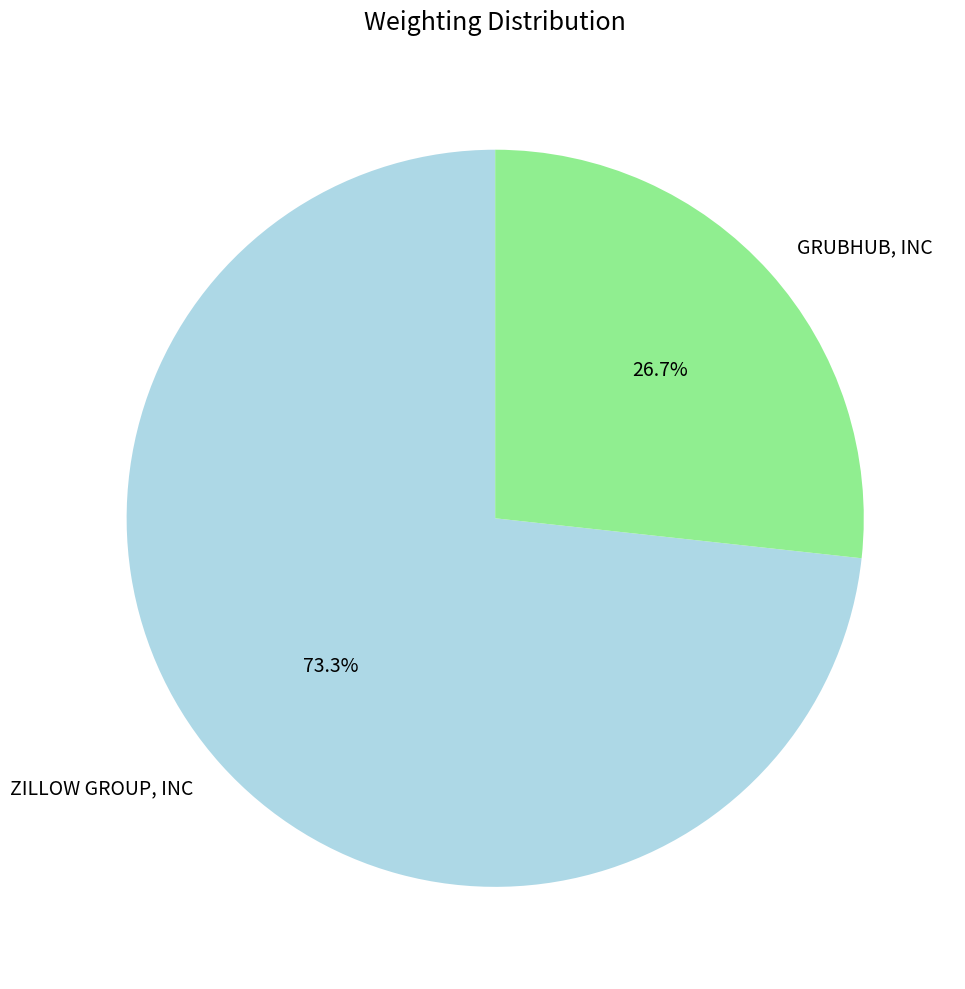

To the nearest percent, what portion does GRUBHUB, INC represent?

27%